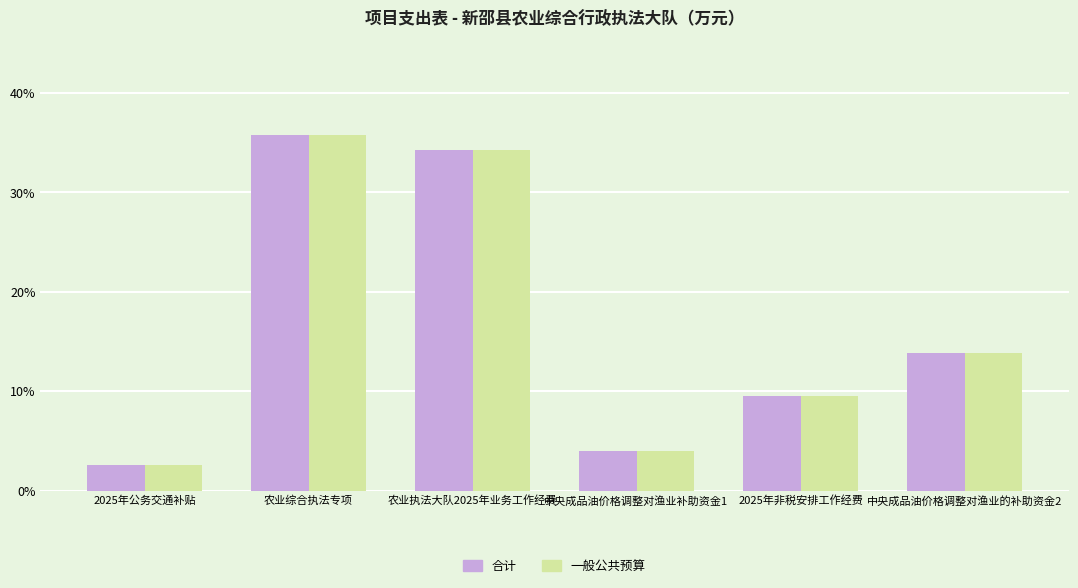

Where is 合计 nearest to the value 19?

中央成品油价格调整对渔业的补助资金2